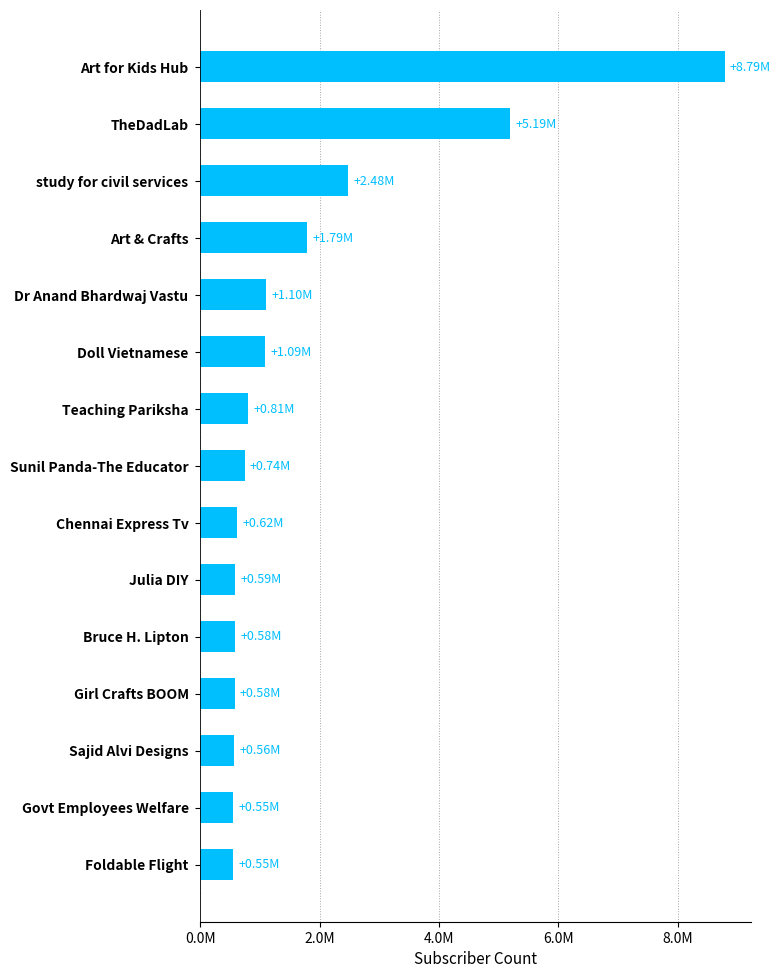

Are the bars horizontal?

Yes